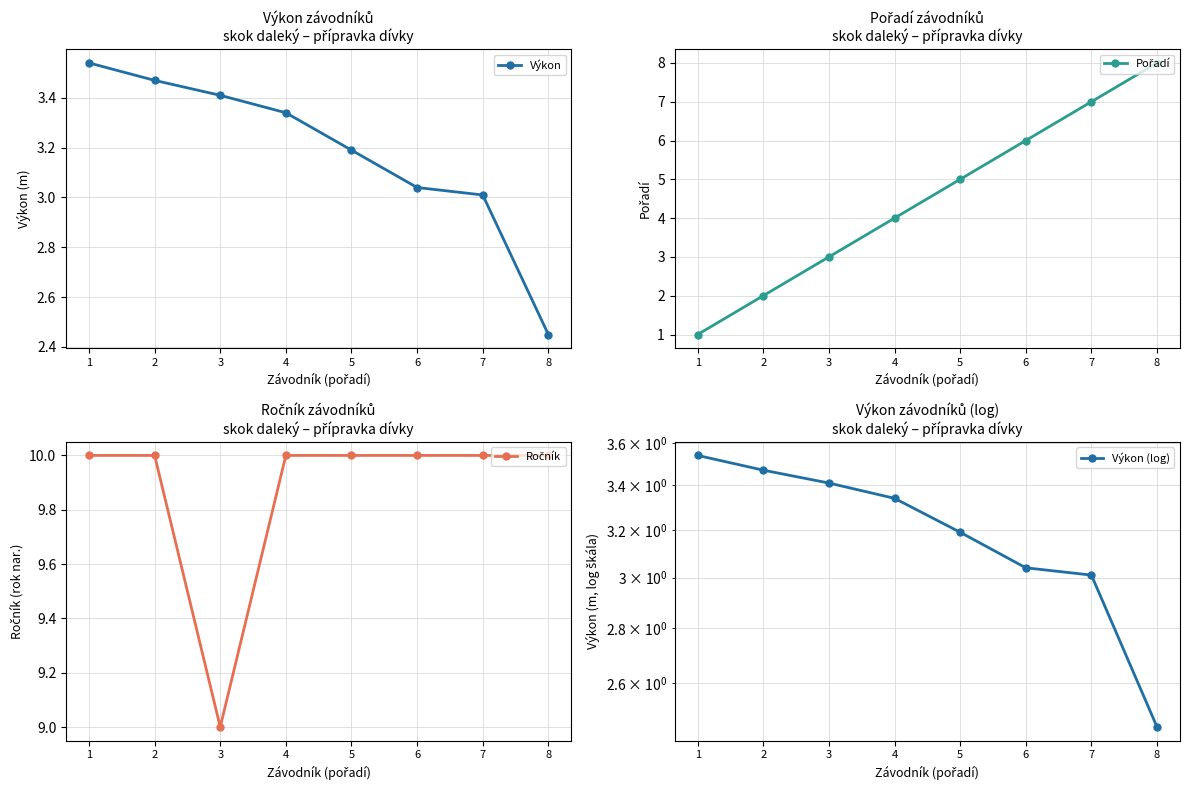

Where is Výkon (log) nearest to the value 2?

8